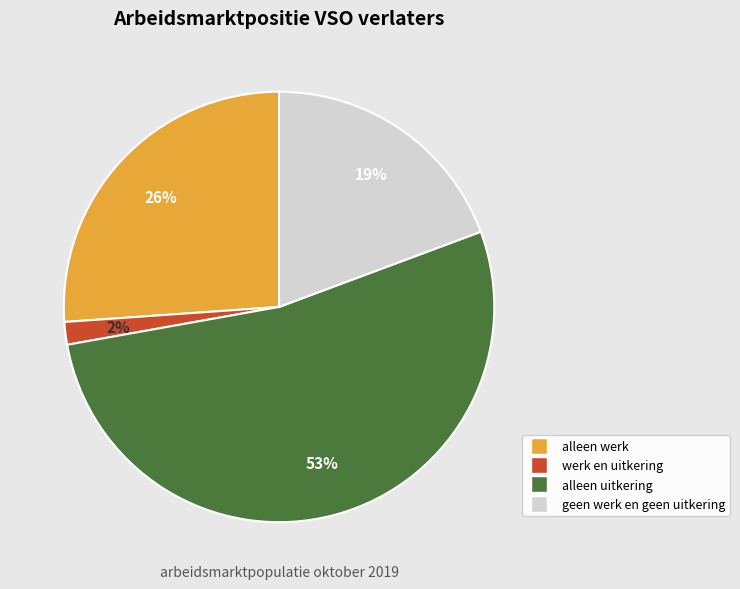

Rank the categories by value from lowest to highest.

werk en uitkering, geen werk en geen uitkering, alleen werk, alleen uitkering